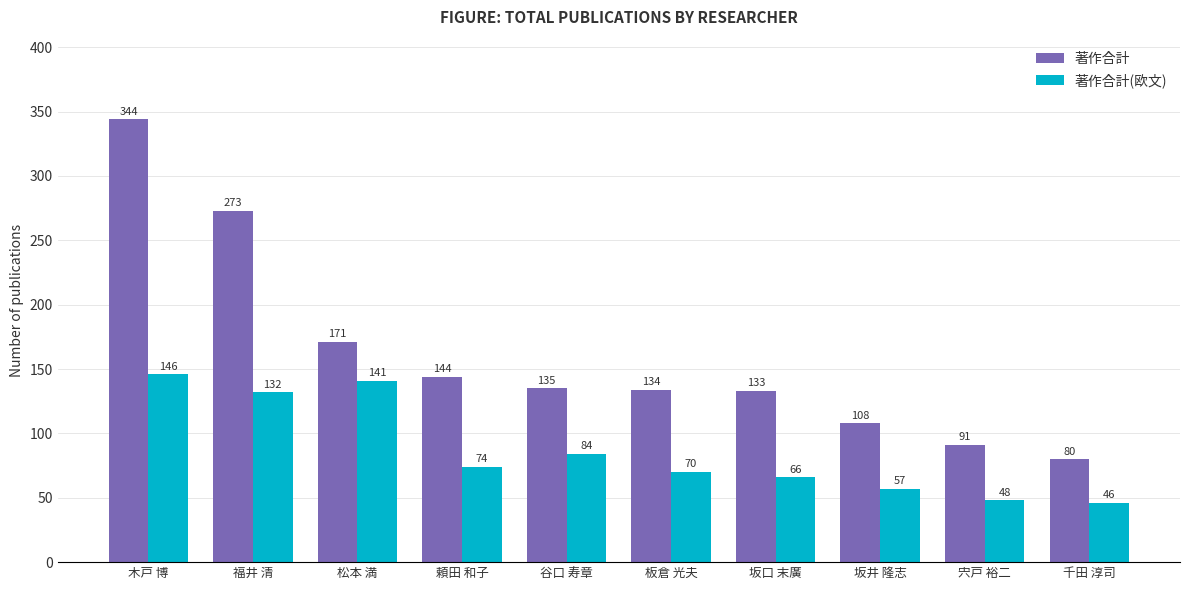

Which series has the largest range (max minus min)?

著作合計